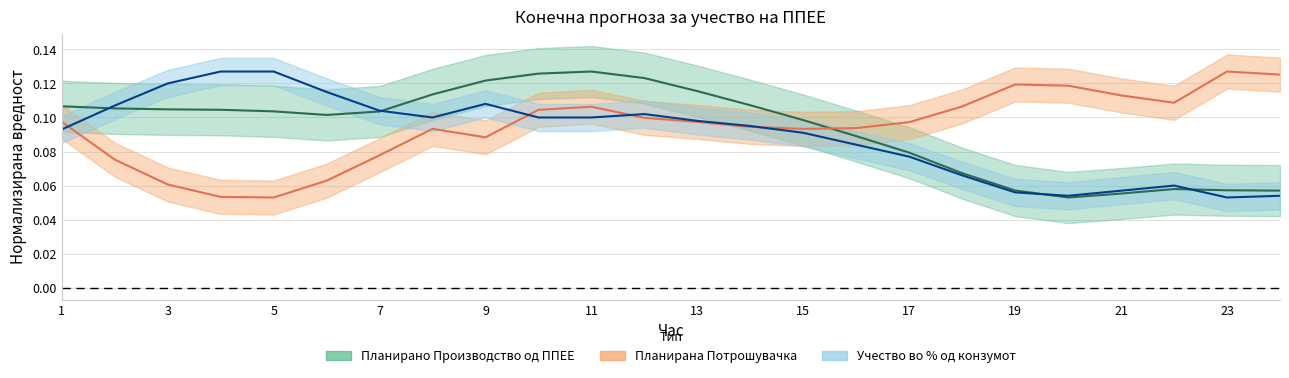

At how many categories does at least one series exceed 0?

24